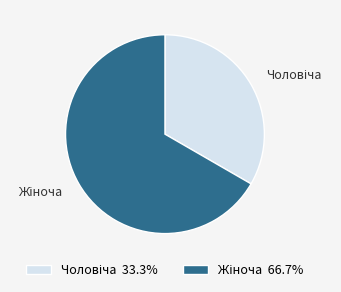

Does any single category account for the majority?

Yes